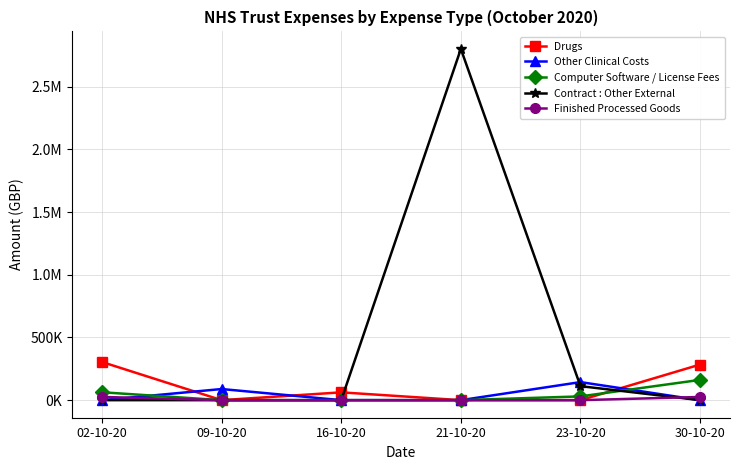

Where is Drugs nearest to the value 152207?

16-10-20